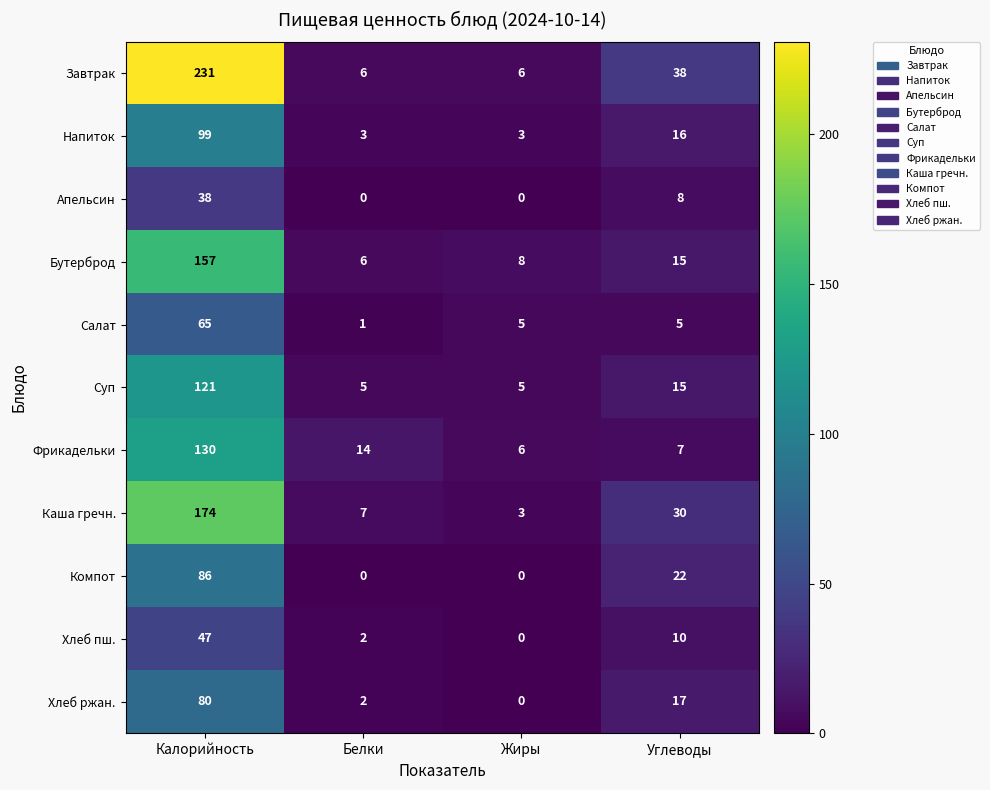

At which label does Суп first exceed 15?

Калорийность